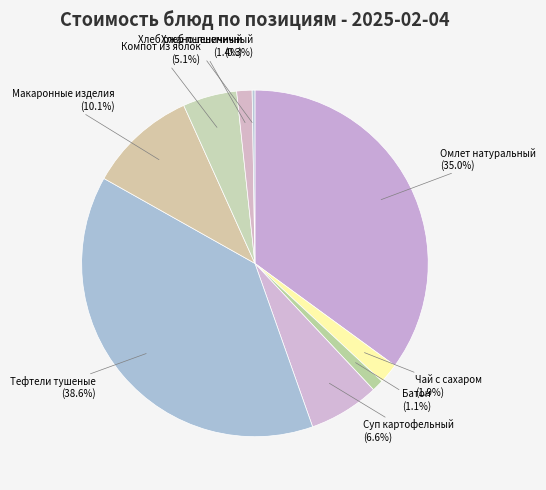

Which category has the biggest portion of the pie?

Тефтели тушеные